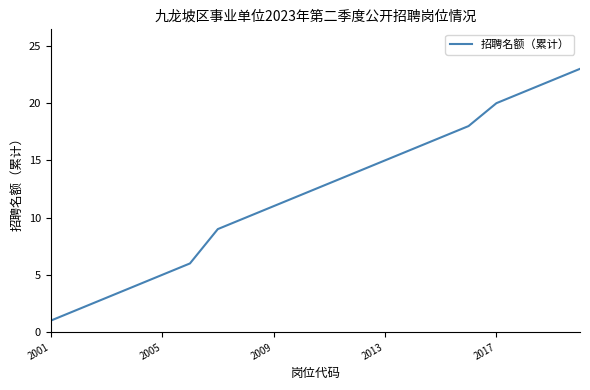

What is the difference between the maximum and minimum values?

22